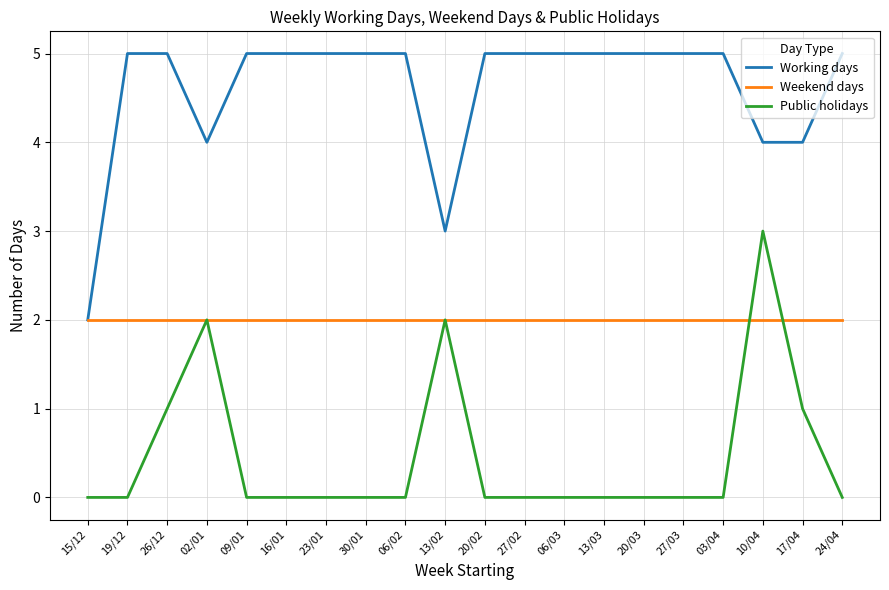

Rank the series by their maximum value, from highest to lowest.

Working days, Public holidays, Weekend days